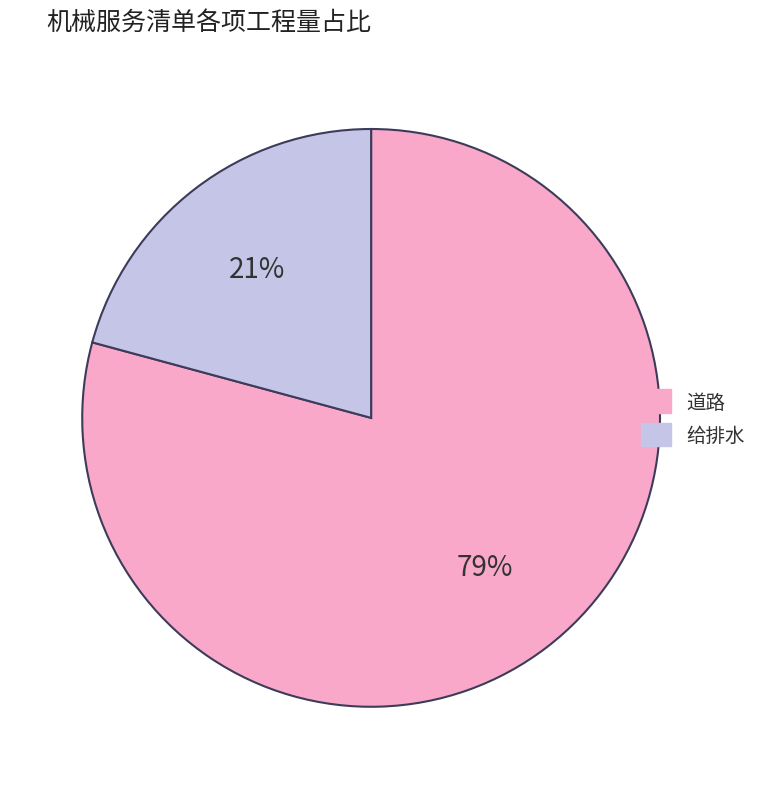

Is there any slice that represents more than half of the pie?

Yes